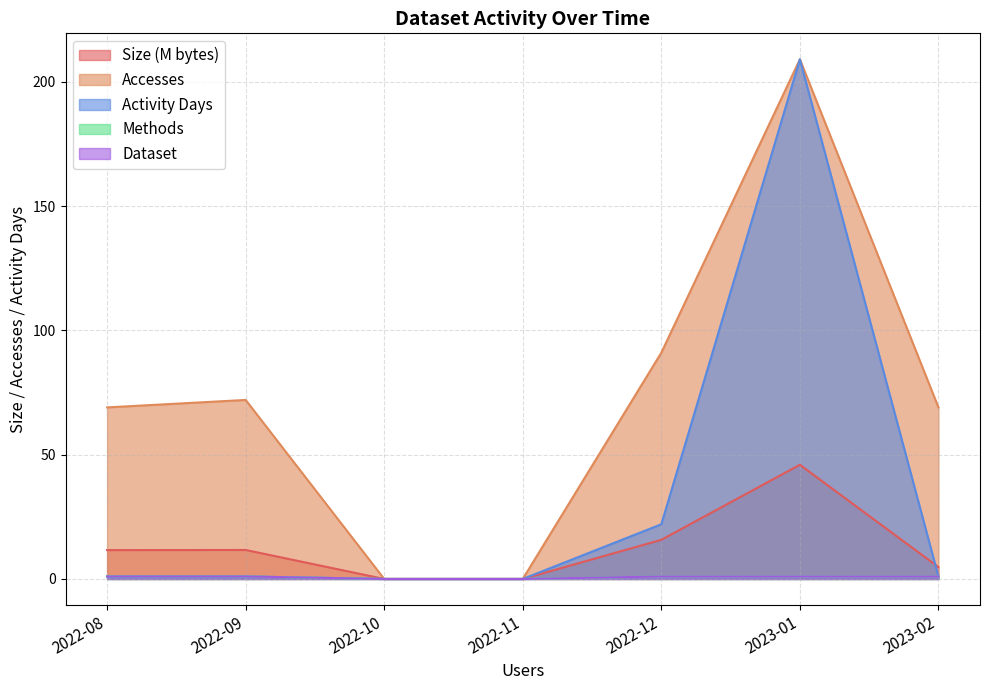

Does the chart display data point markers on the line(s)?

No